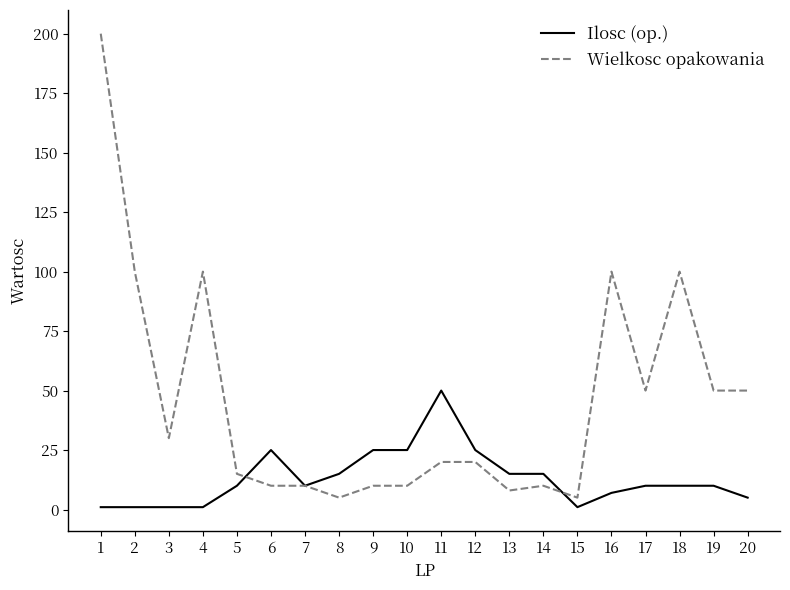

List the series in order of their overall mean, lowest first.

Ilosc (op.), Wielkosc opakowania